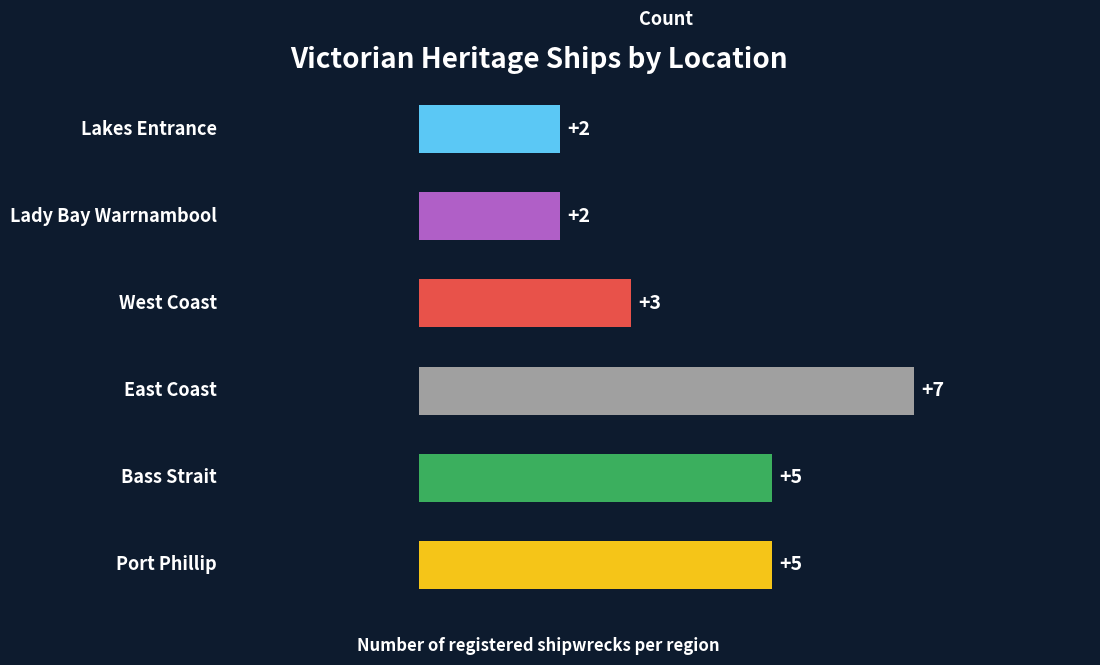

Count the values in the range 2 to 5.

5